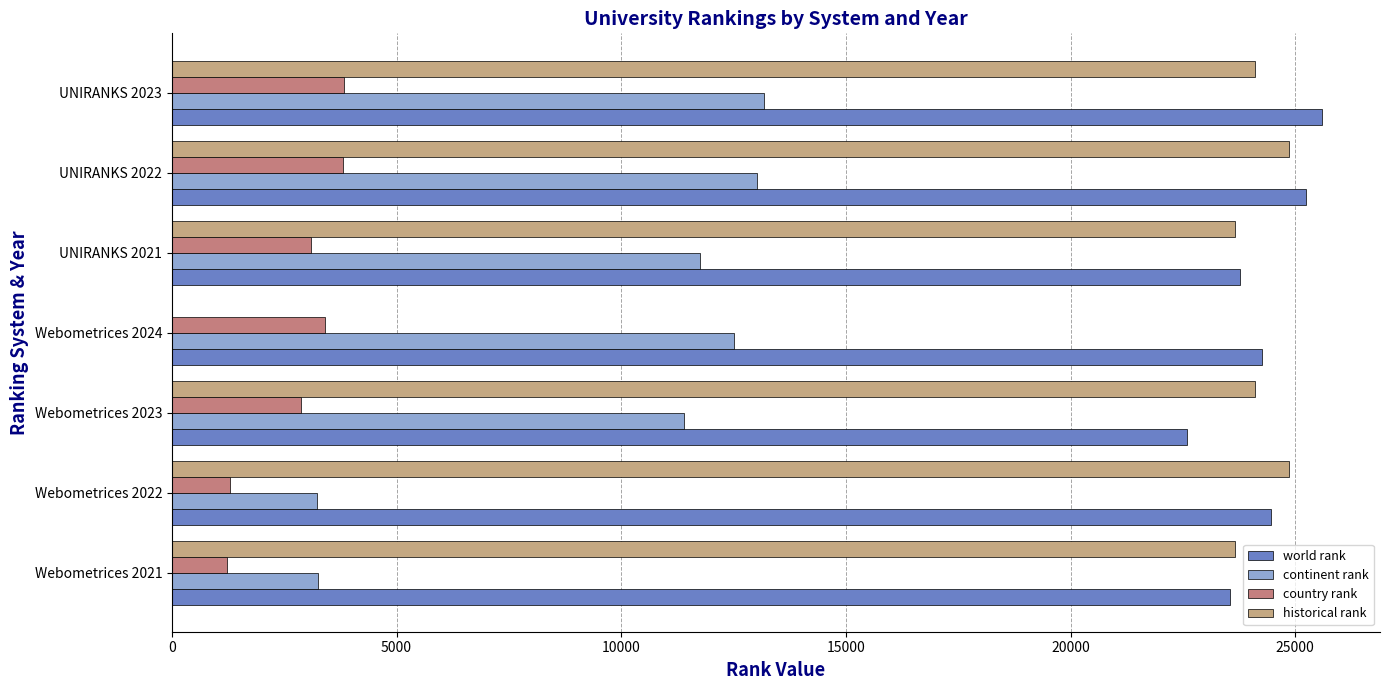

What is the maximum value shown in the chart?

25605.0